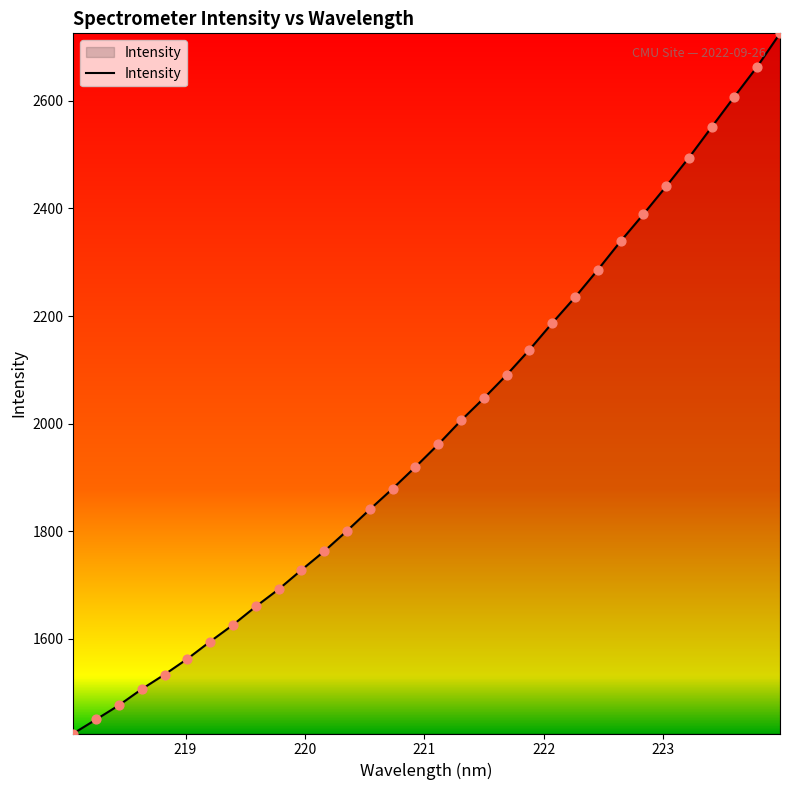

What is the minimum value shown in the chart?

1423.7